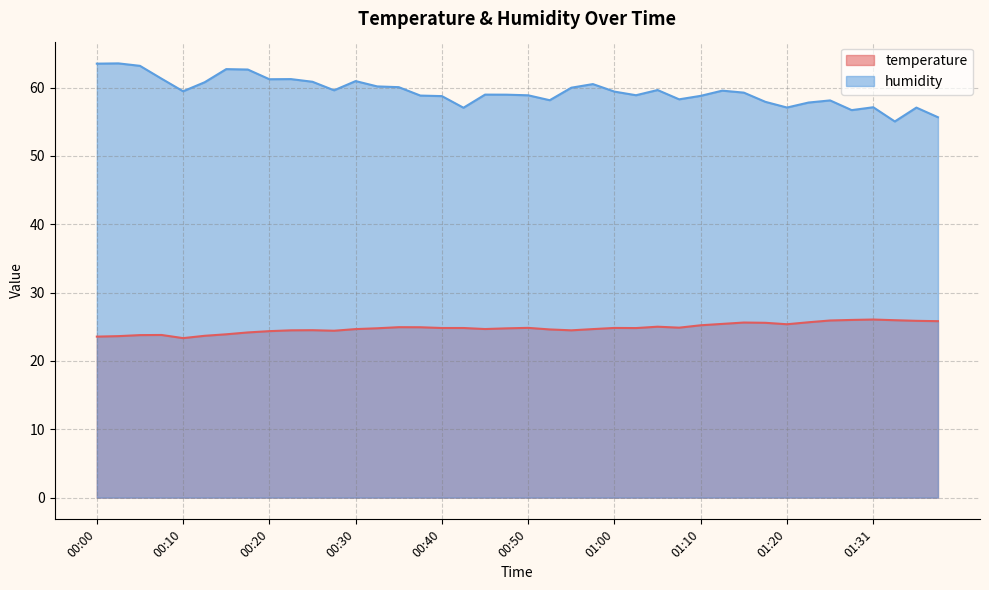

Rank the series by their average value, from highest to lowest.

humidity, temperature